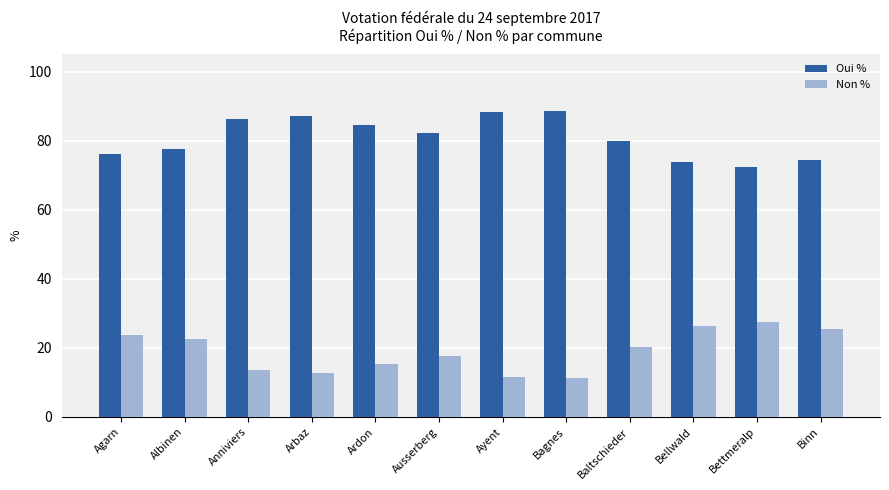

What is the sum of all Non % values?

228.3